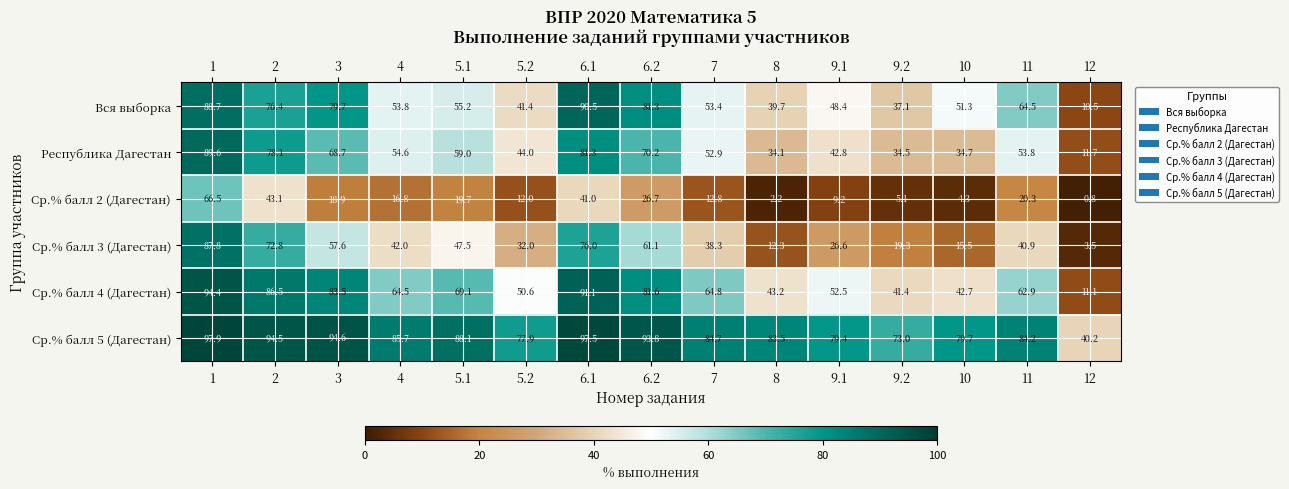

Is the value of Республика Дагестан at 7 greater than the value of Ср.% балл 5 (Дагестан) at 6.1?

No